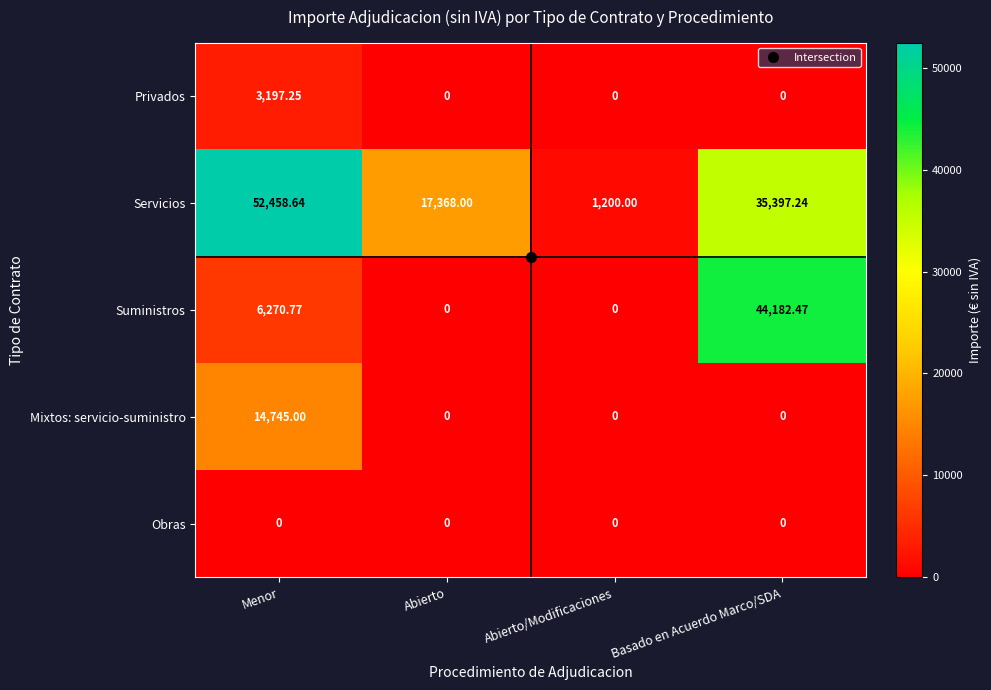

At which category is the sum across all series the highest?

Basado en Acuerdo Marco/SDA